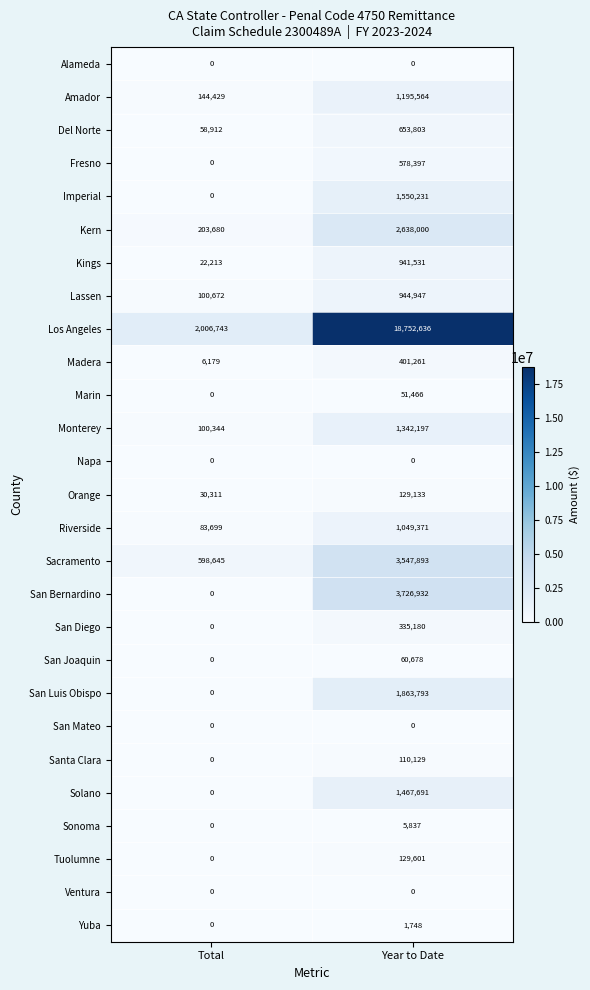

Is it true that Napa equals 0 at Total?

True